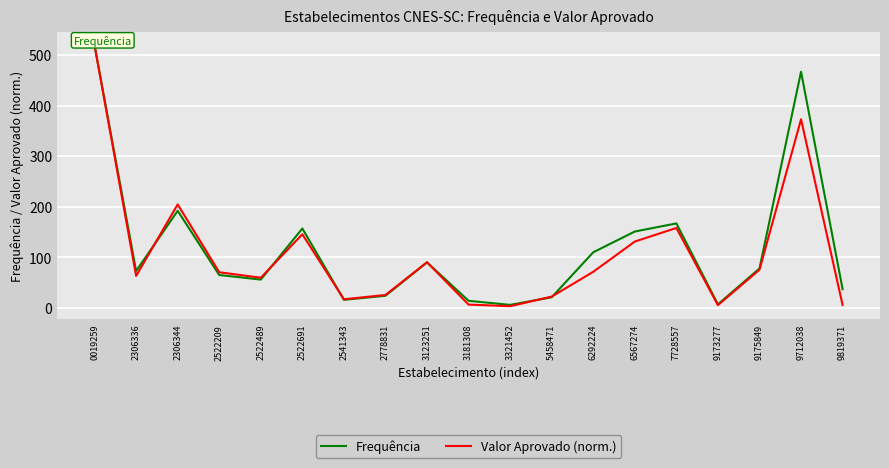

Which category has the highest value across all series?

0019259